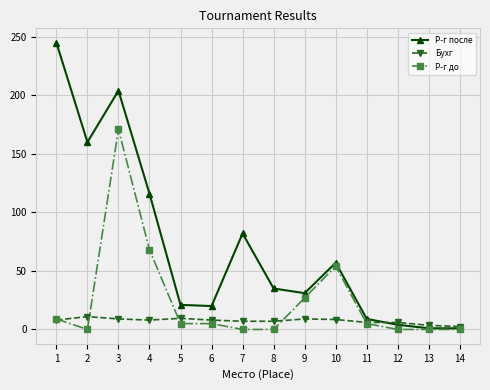

How many categories are shown in the chart?

14